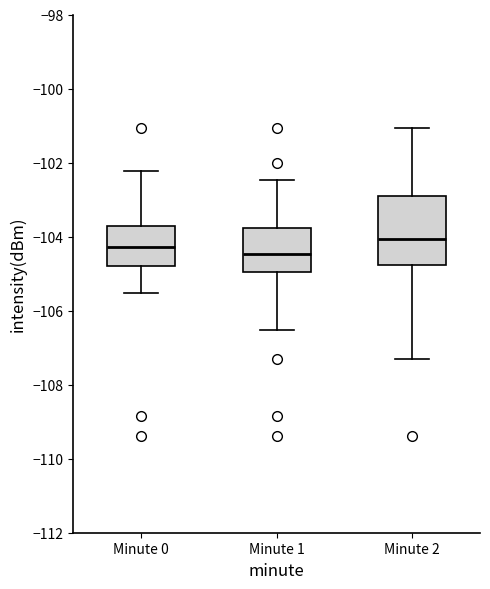

Reading left to right, transcribe this box plot: for each box, give where its median line is, the range the box spans, and where its two whiskers end, as read against the y-axis. The values are not printed on the chart, so give them approximately, as read against the axis.

Minute 0: median -104.2, box -104.8 to -103.8, whiskers -105.6 to -102.2
Minute 1: median -104.4, box -105.0 to -103.8, whiskers -106.6 to -102.4
Minute 2: median -104.0, box -104.8 to -103.0, whiskers -107.4 to -101.0